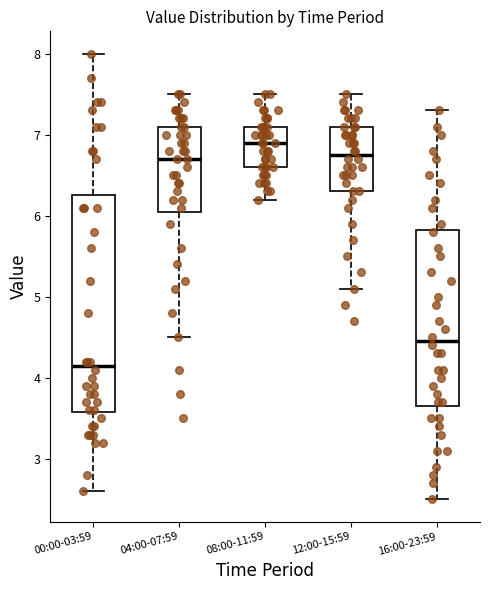

Which box has the lowest median line?

00:00-03:59